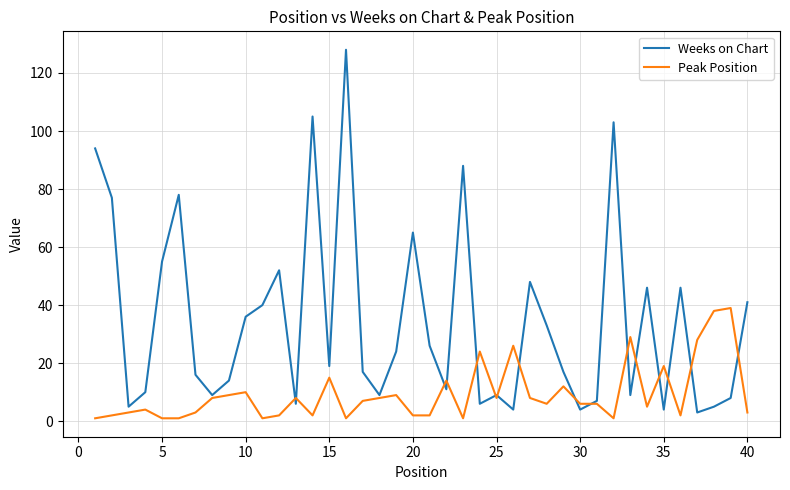

List the series in order of their overall mean, highest first.

Weeks on Chart, Peak Position